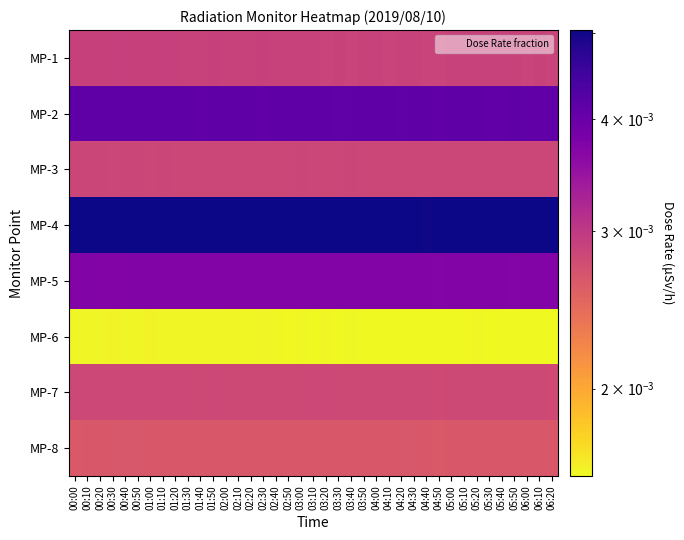

Which series has the largest total across all categories?

MP-4